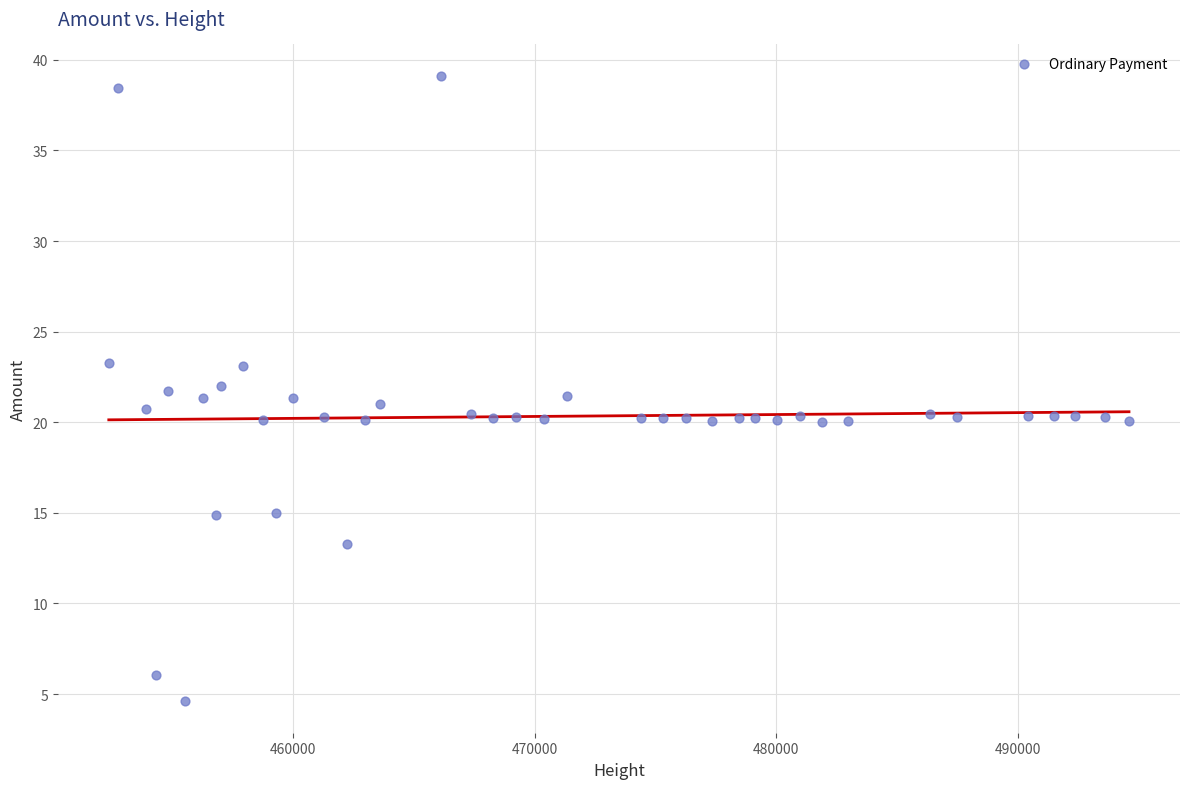

What is the range of X values (max minus min)?

42231.0